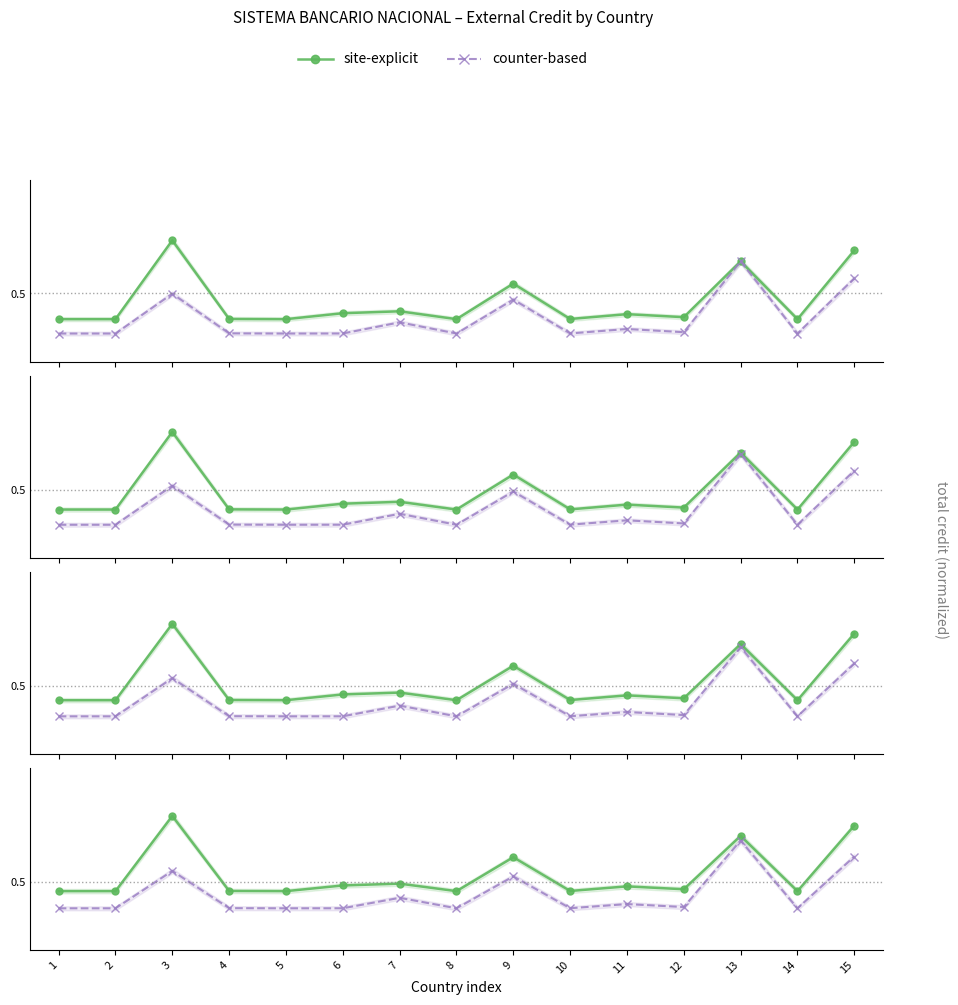

Where is the first local minimum for site-explicit?

5